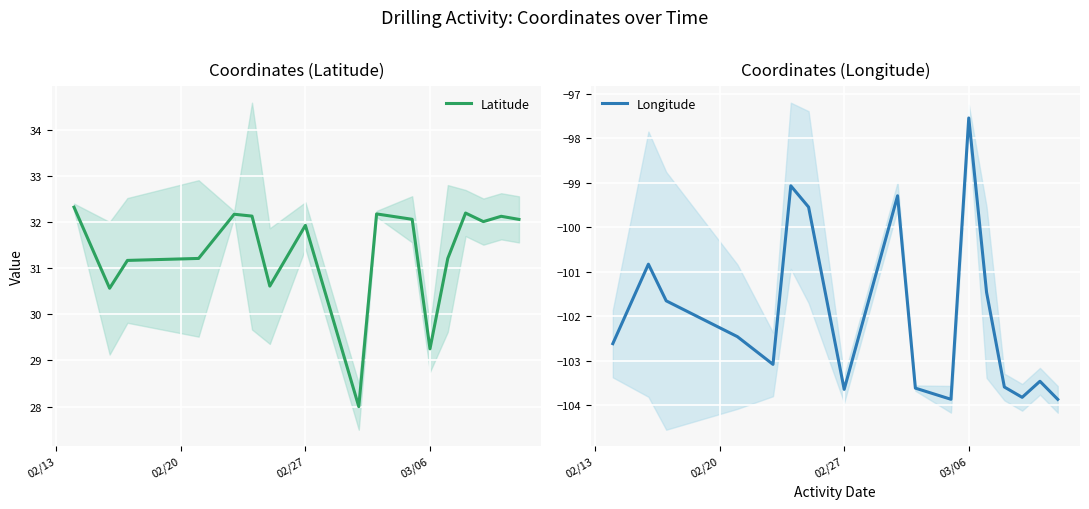

What is the difference between the second highest and minimum values in the Longitude series?

4.8